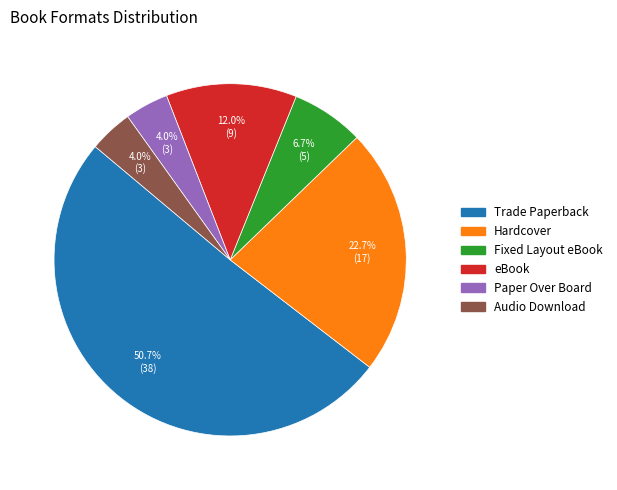

Does Trade Paperback account for over 50% of the chart?

Yes